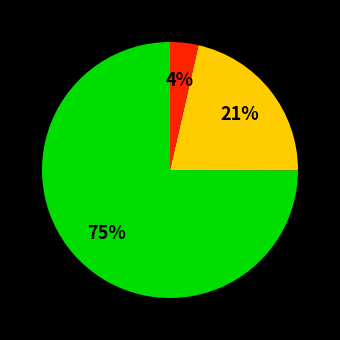

To the nearest percent, what is the difference between the largest and smallest slice percentages?

71%